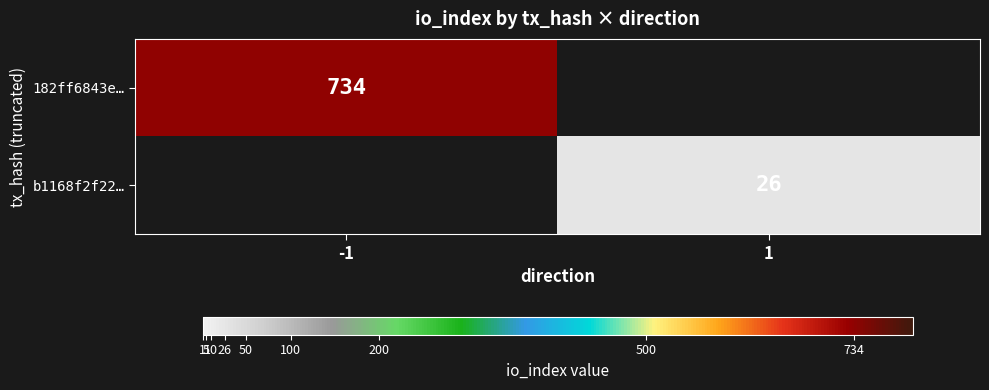

The value of 182ff6843e… at -1 is 209. True or false?

False